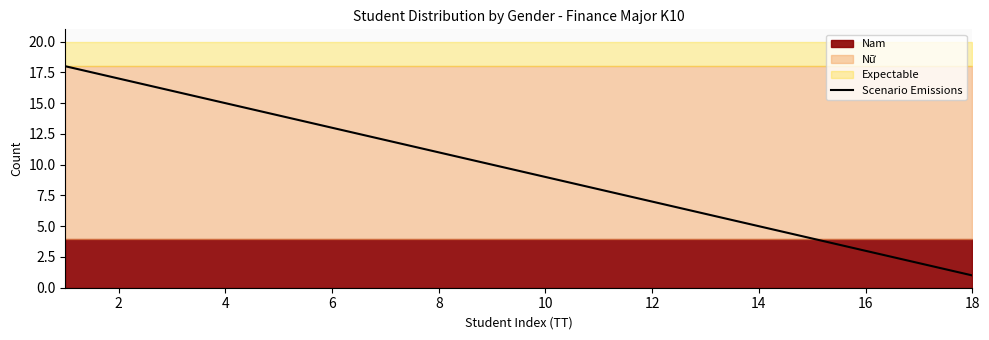

The Scenario Emissions series shows 4 at 4. True or false?

False